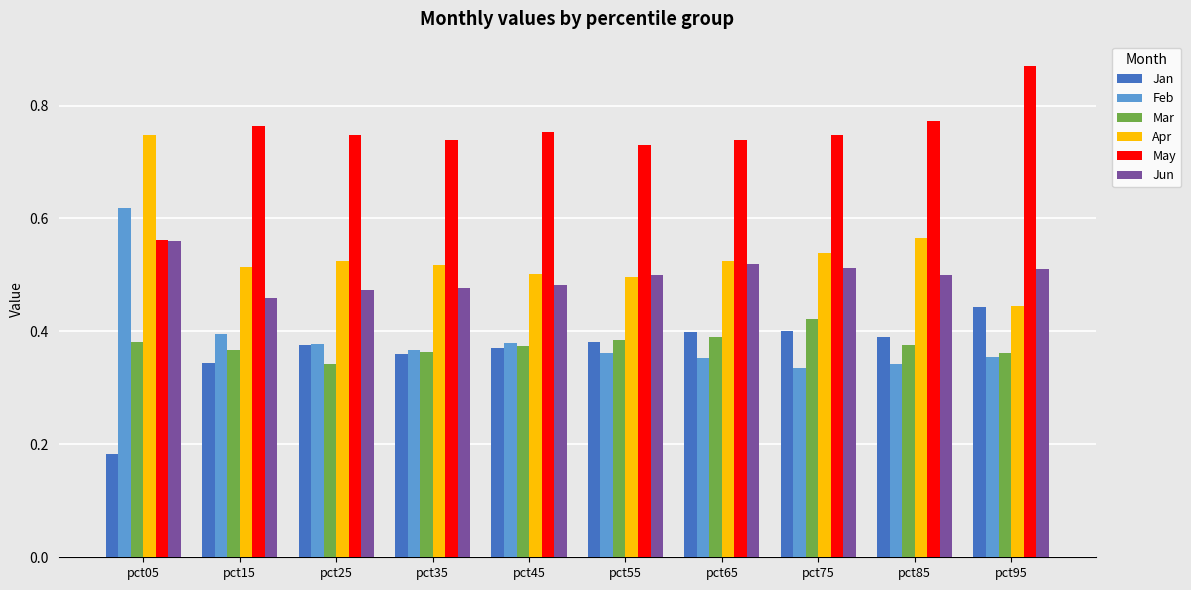

Is the value of May at pct75 greater than the value of Jun at pct95?

Yes